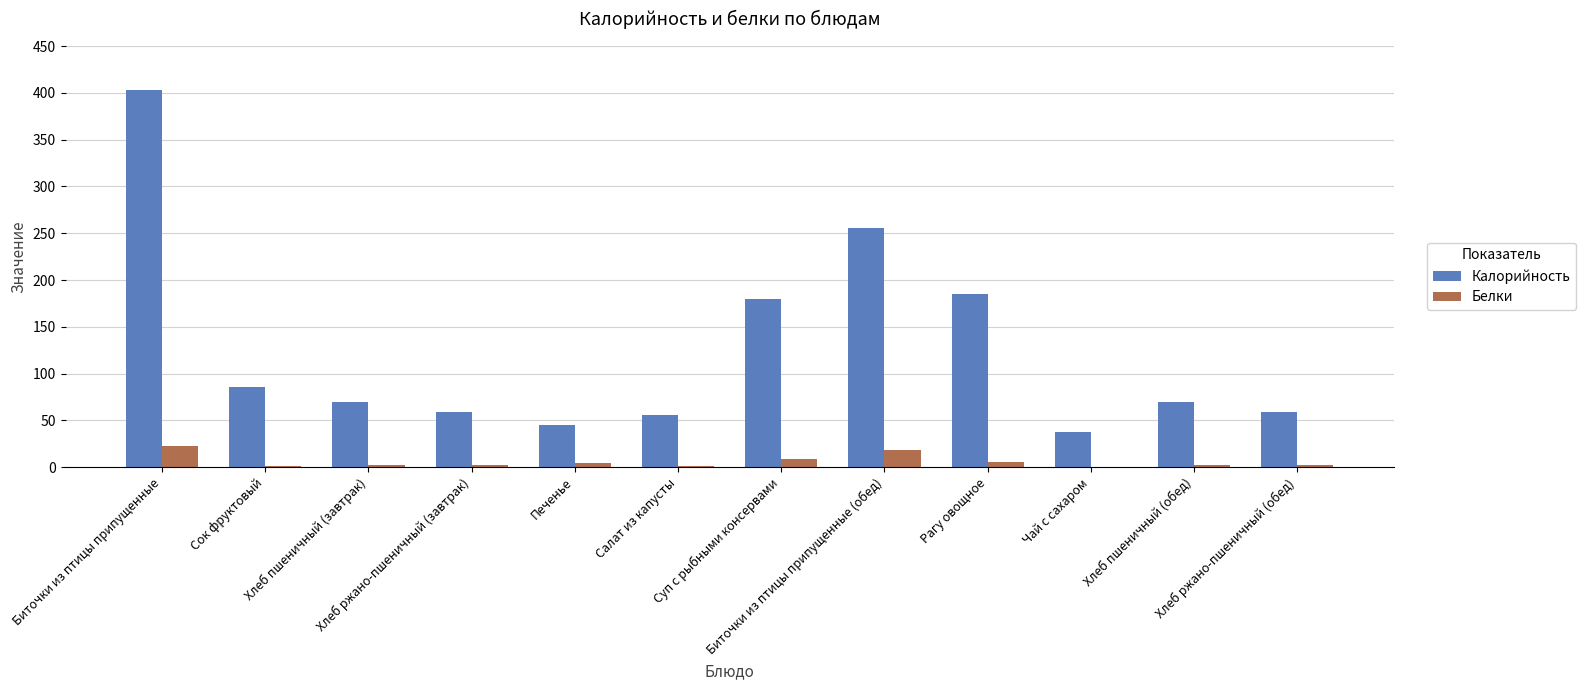

What is the sum of all Калорийность values?

1507